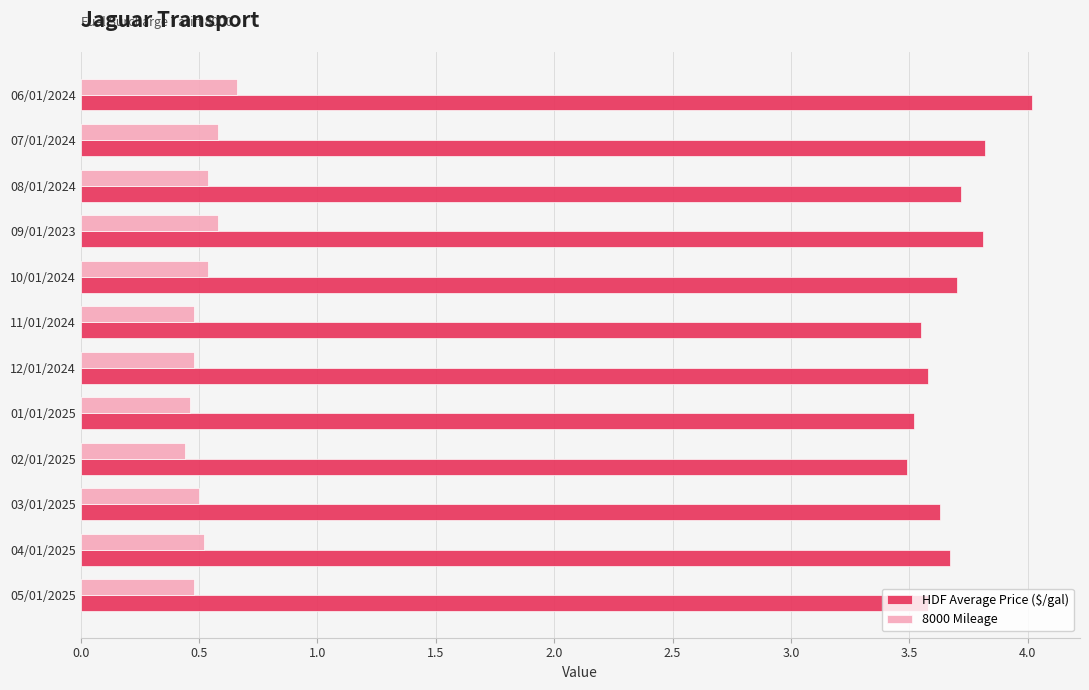

Rank the series by their maximum value, from lowest to highest.

8000 Mileage, HDF Average Price ($/gal)